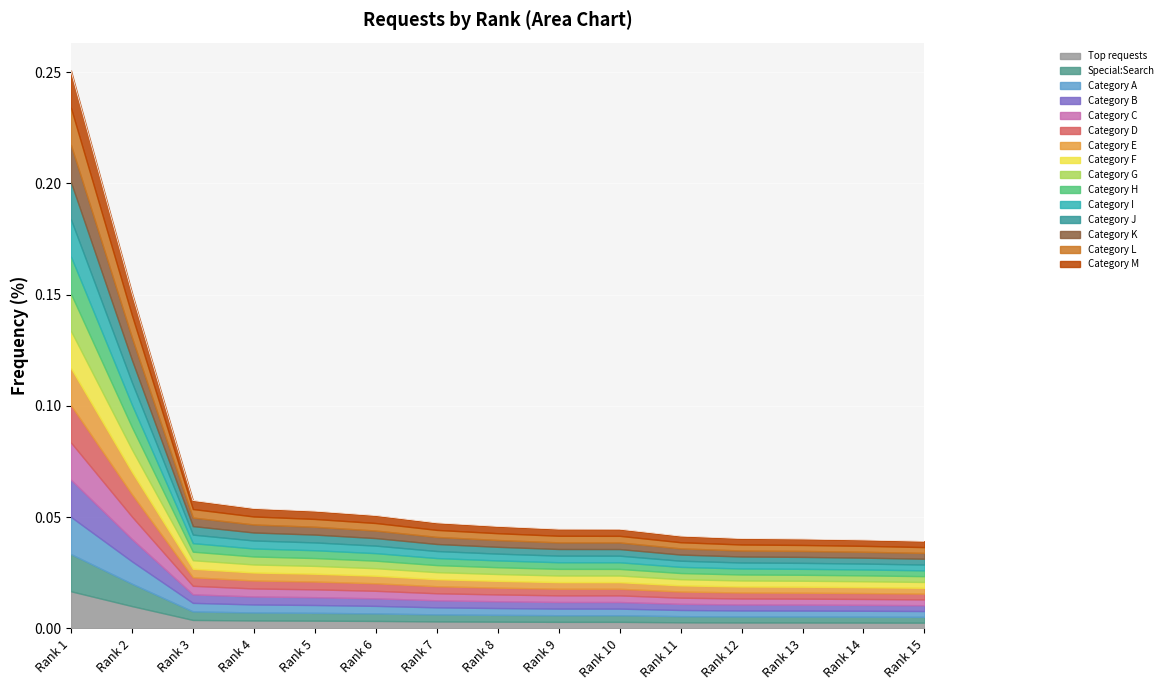

What is the sum of the values at Rank 4 and Rank 6?

0.1